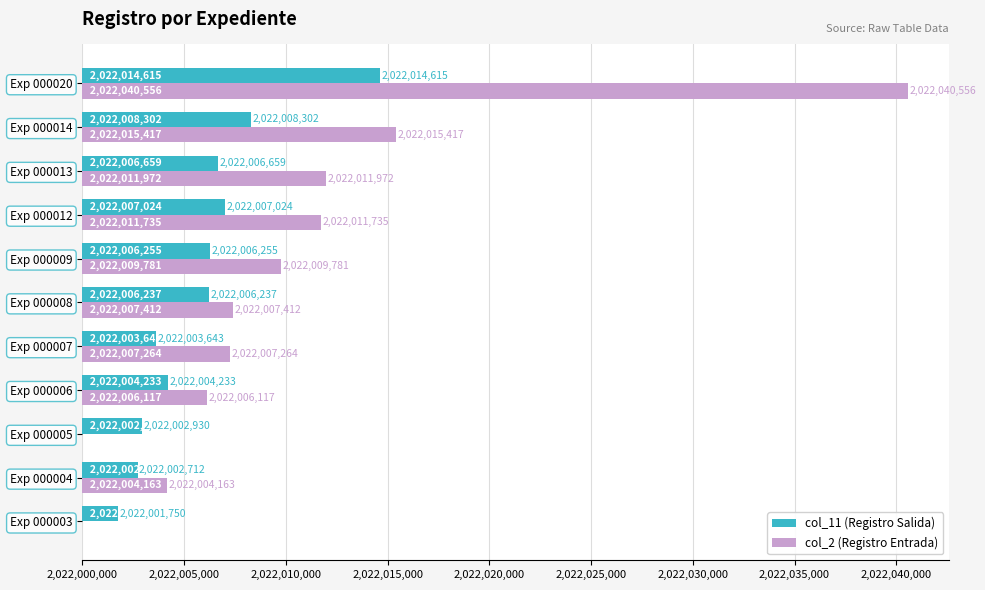

List the series in order of their overall mean, lowest first.

col_11 (Registro Salida), col_2 (Registro Entrada)